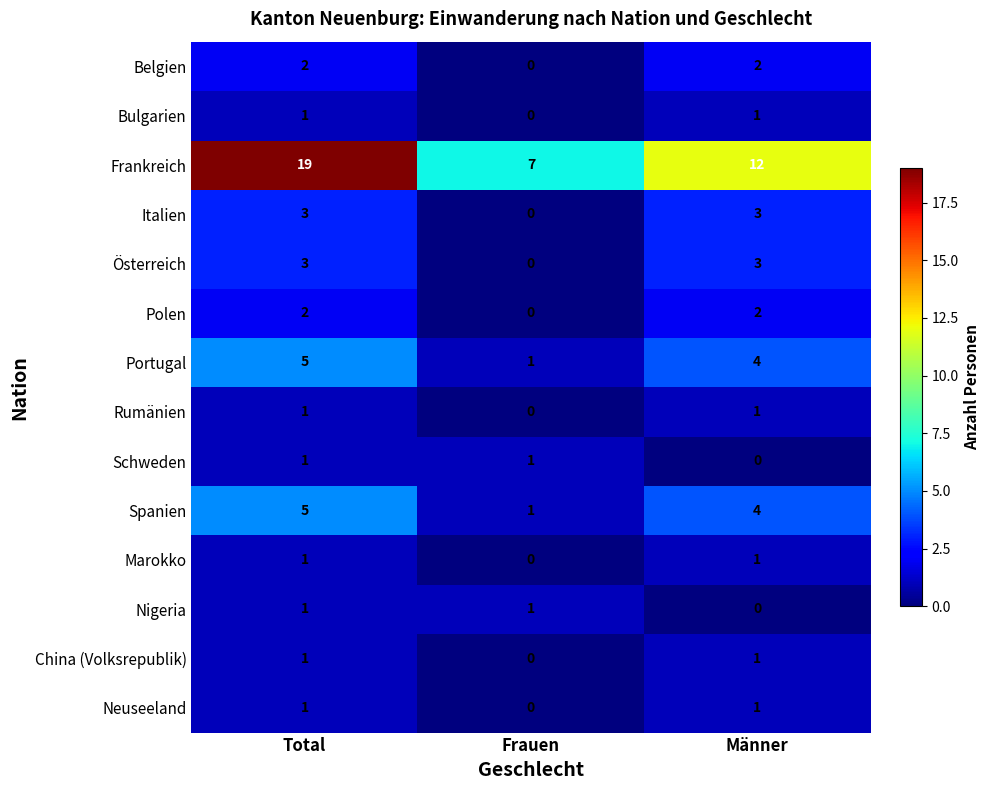

How many values in Italien are above zero?

2